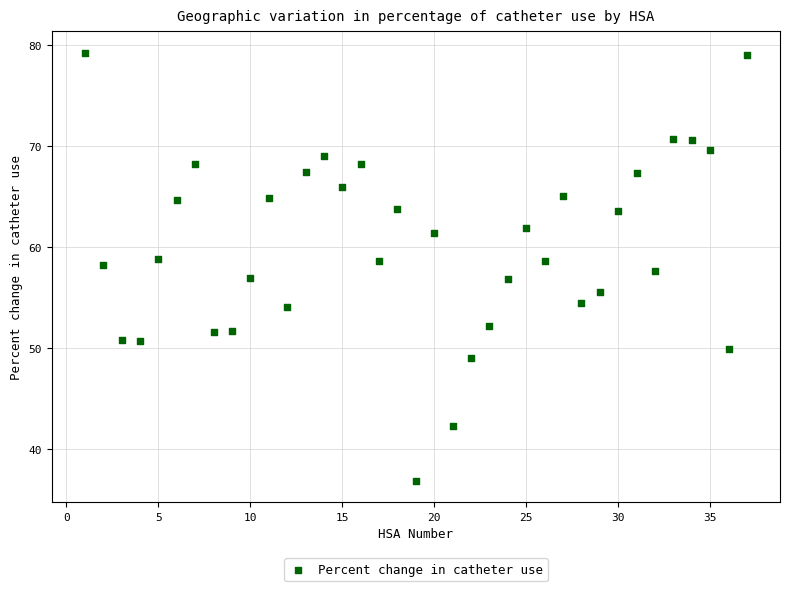

What is the range of Y values (max minus min)?

42.4